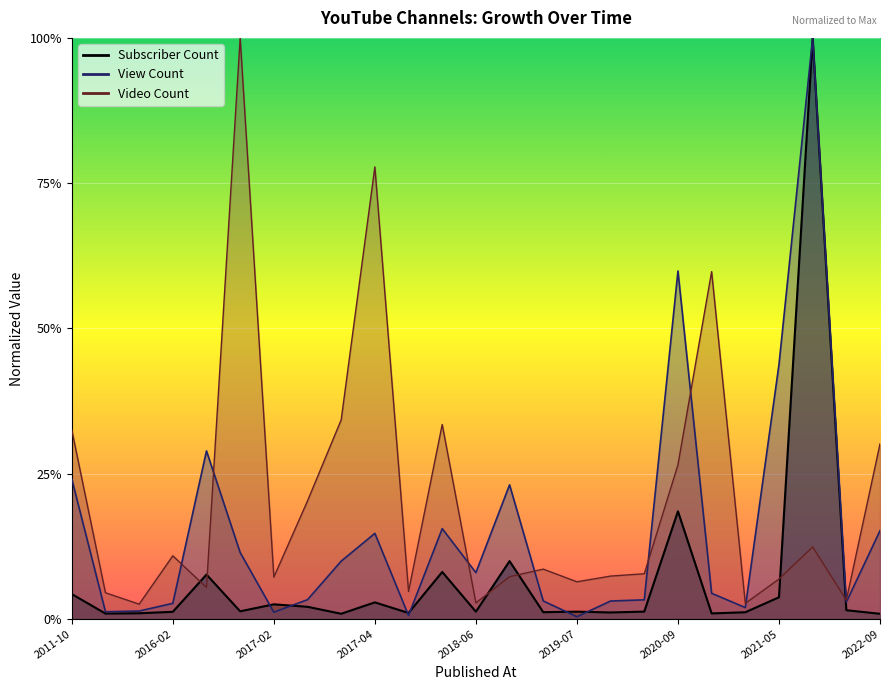

True or false: Subscriber Count has a value of 0.0 at 2022-09.

True